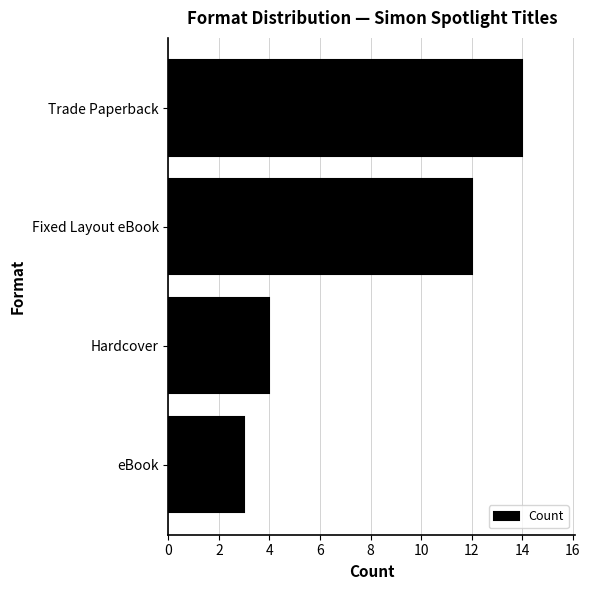

Read the value at Trade Paperback, to the nearest 10.

10